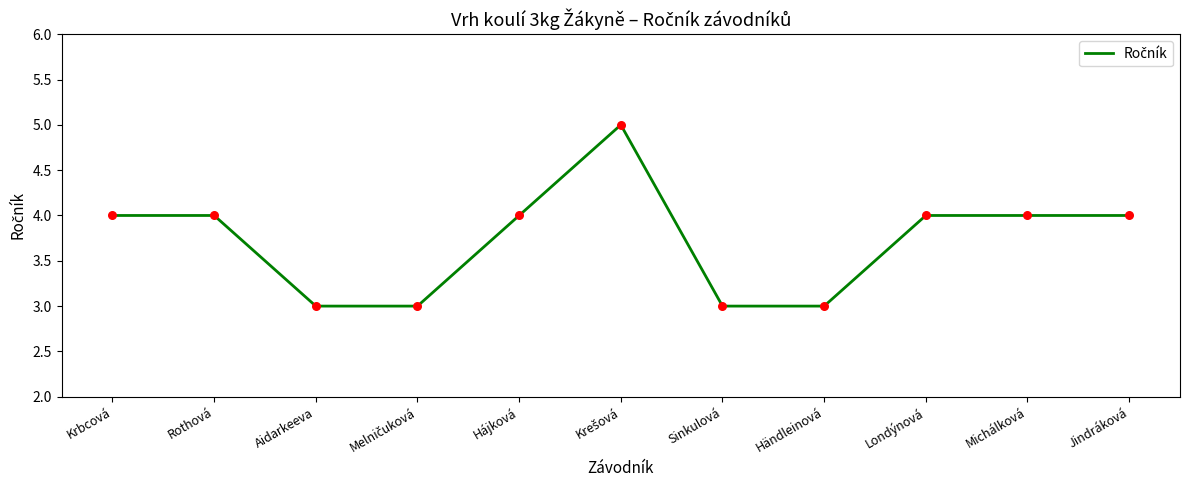

What is the smallest value displayed?

3